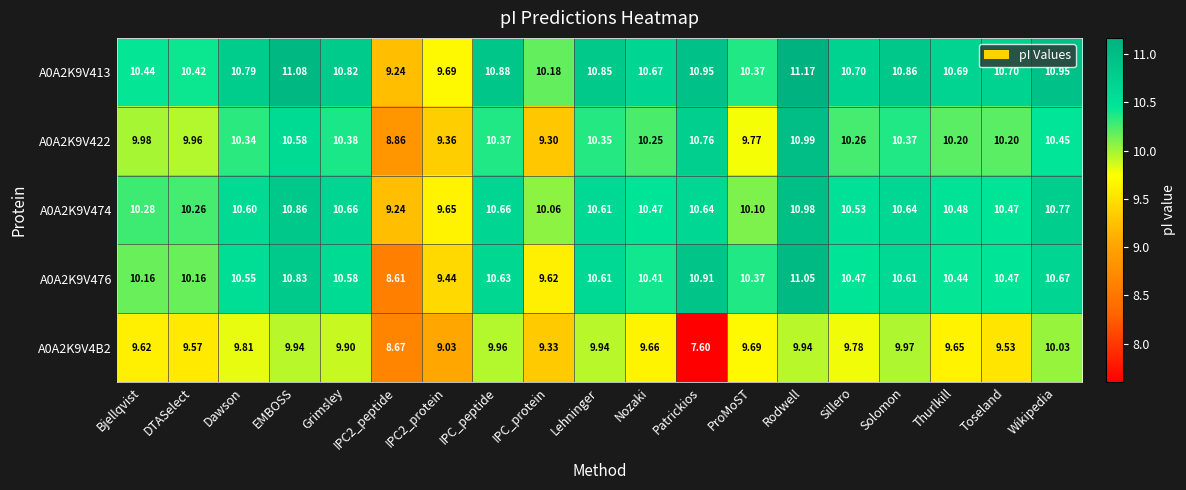

At which category is the sum across all series the highest?

Rodwell